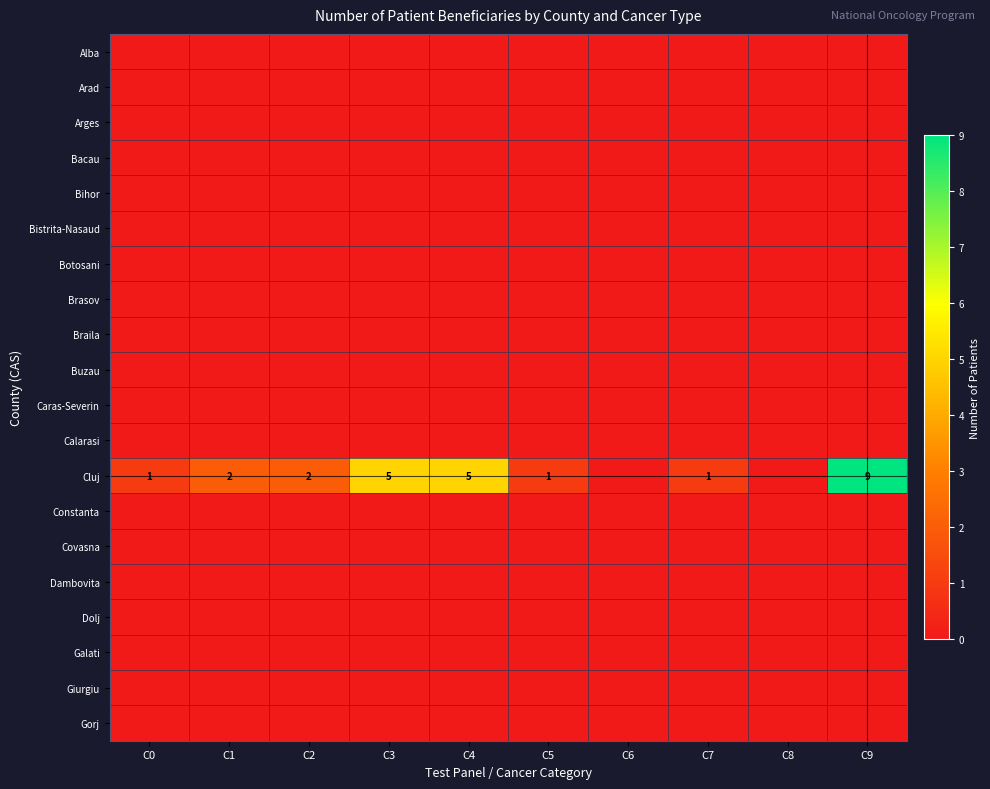

Which series has the largest range (max minus min)?

Cluj